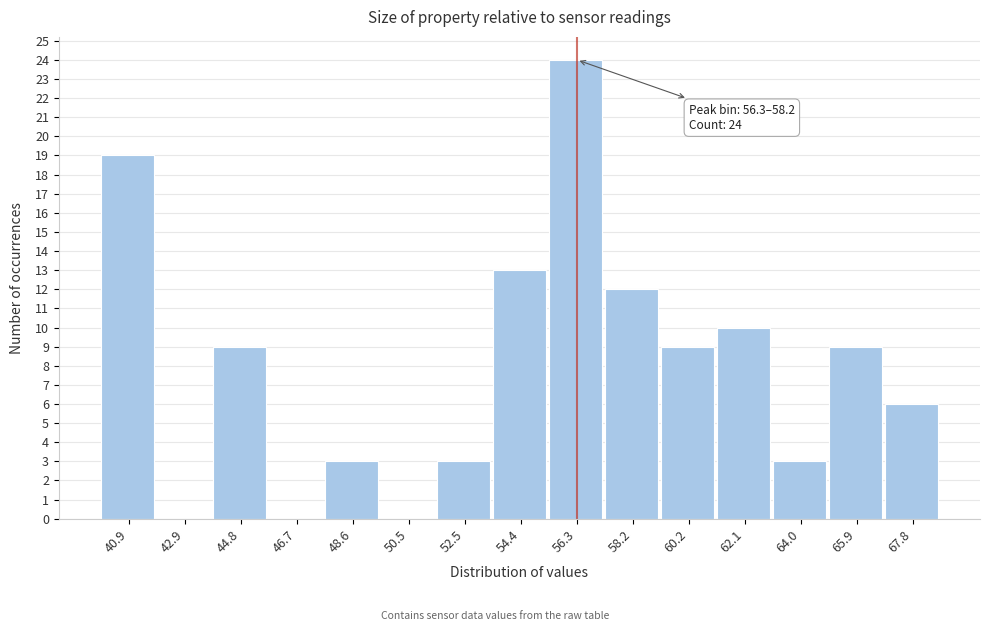

Reading right to left, list all the values displayed in this chart.

67.8=6	65.9=9	64.0=3	62.1=10	60.2=9	58.2=12	56.3=24	54.4=13	52.5=3	50.5=0	48.6=3	46.7=0	44.8=9	42.9=0	40.9=19